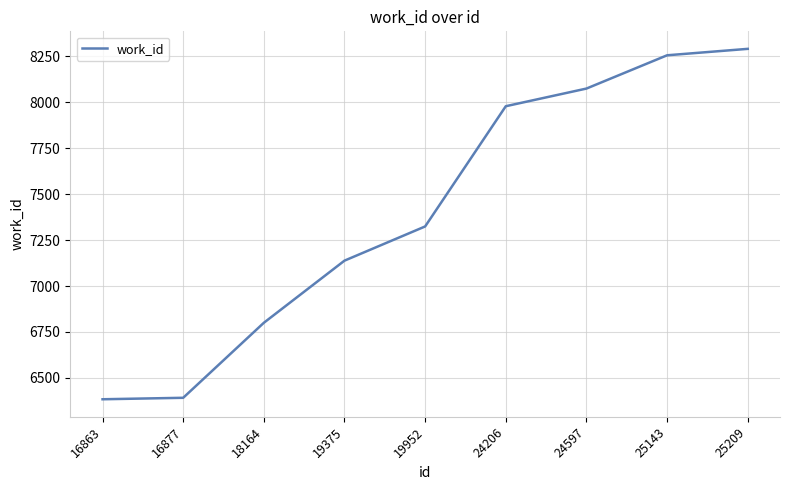

What is the difference between the values at 16863 and 18164?

416